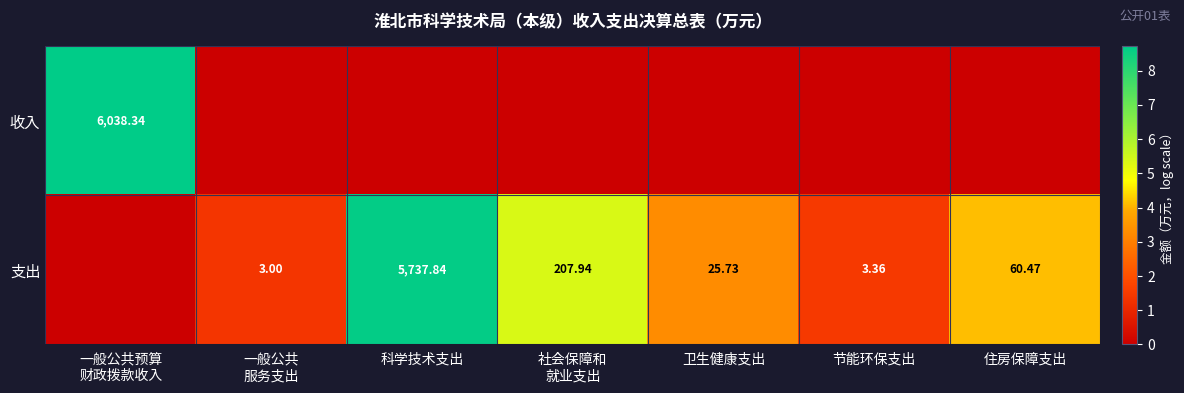

List the series in order of their peak value, lowest first.

支出, 收入